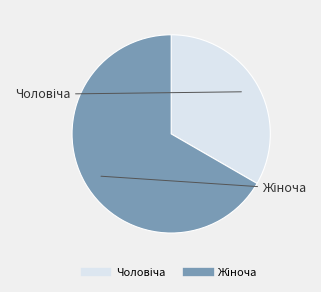

Does any single category account for the majority?

Yes